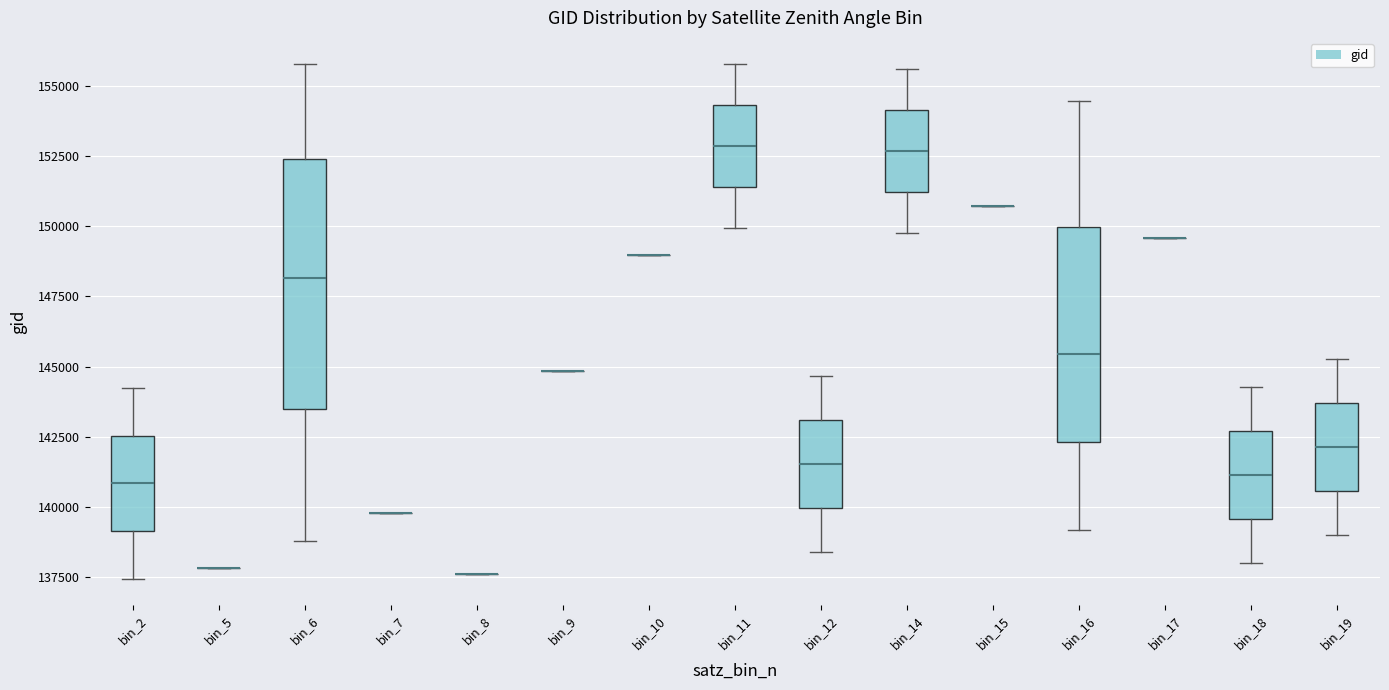

Reading left to right, transcribe this box plot: for each box, give where its median line is, the range the box spans, and where its two whiskers end, as read against the y-axis. The values are not printed on the chart, so give them approximately, as read against the axis.

bin_2: median 141000, box 139000 to 142500, whiskers 137500 to 144000
bin_5: box collapsed to a line at 138000, whiskers 138000 to 138000
bin_6: median 148000, box 143500 to 152500, whiskers 139000 to 156000
bin_7: box collapsed to a line at 140000, whiskers 140000 to 140000
bin_8: box collapsed to a line at 137500, whiskers 137500 to 137500
bin_9: box collapsed to a line at 145000, whiskers 145000 to 145000
bin_10: box collapsed to a line at 149000, whiskers 149000 to 149000
bin_11: median 153000, box 151500 to 154500, whiskers 150000 to 156000
bin_12: median 141500, box 140000 to 143000, whiskers 138500 to 144500
bin_14: median 152500, box 151000 to 154000, whiskers 150000 to 155500
bin_15: box collapsed to a line at 150500, whiskers 150500 to 150500
bin_16: median 145500, box 142500 to 150000, whiskers 139000 to 154500
bin_17: box collapsed to a line at 149500, whiskers 149500 to 149500
bin_18: median 141000, box 139500 to 142500, whiskers 138000 to 144500
bin_19: median 142000, box 140500 to 143500, whiskers 139000 to 145500